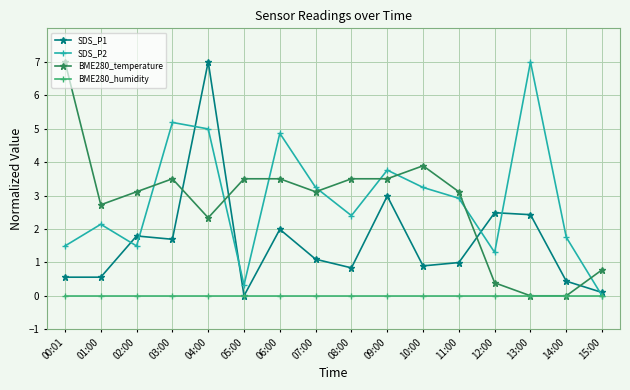

Does the chart have visible grid lines?

Yes